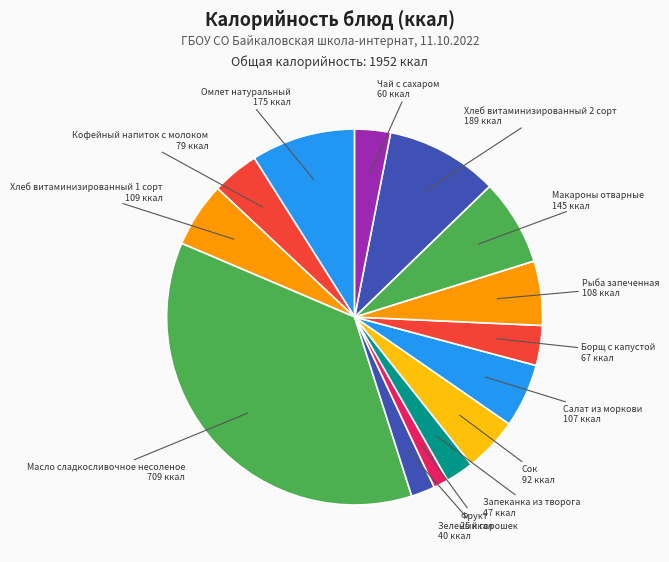

Count the number of slices in the pie.

14